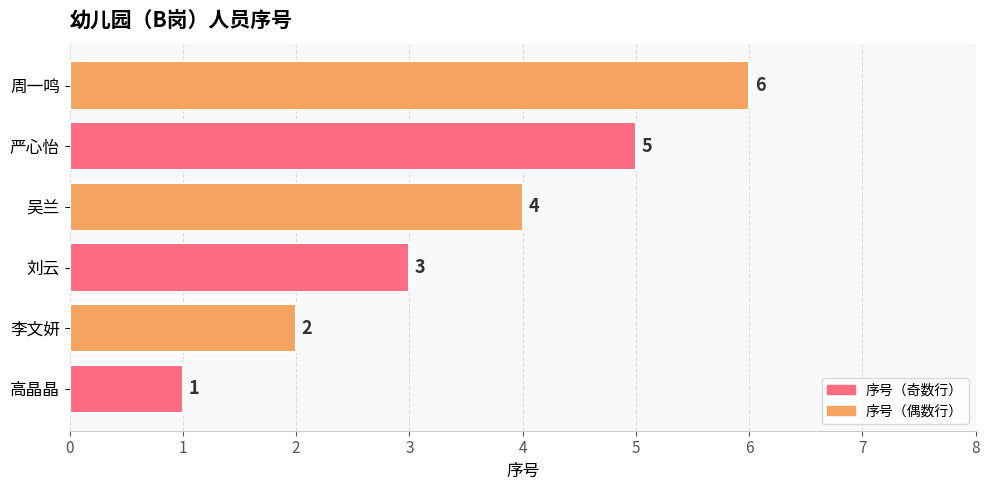

What is the sum of the values at 严心怡 and 李文妍?

7